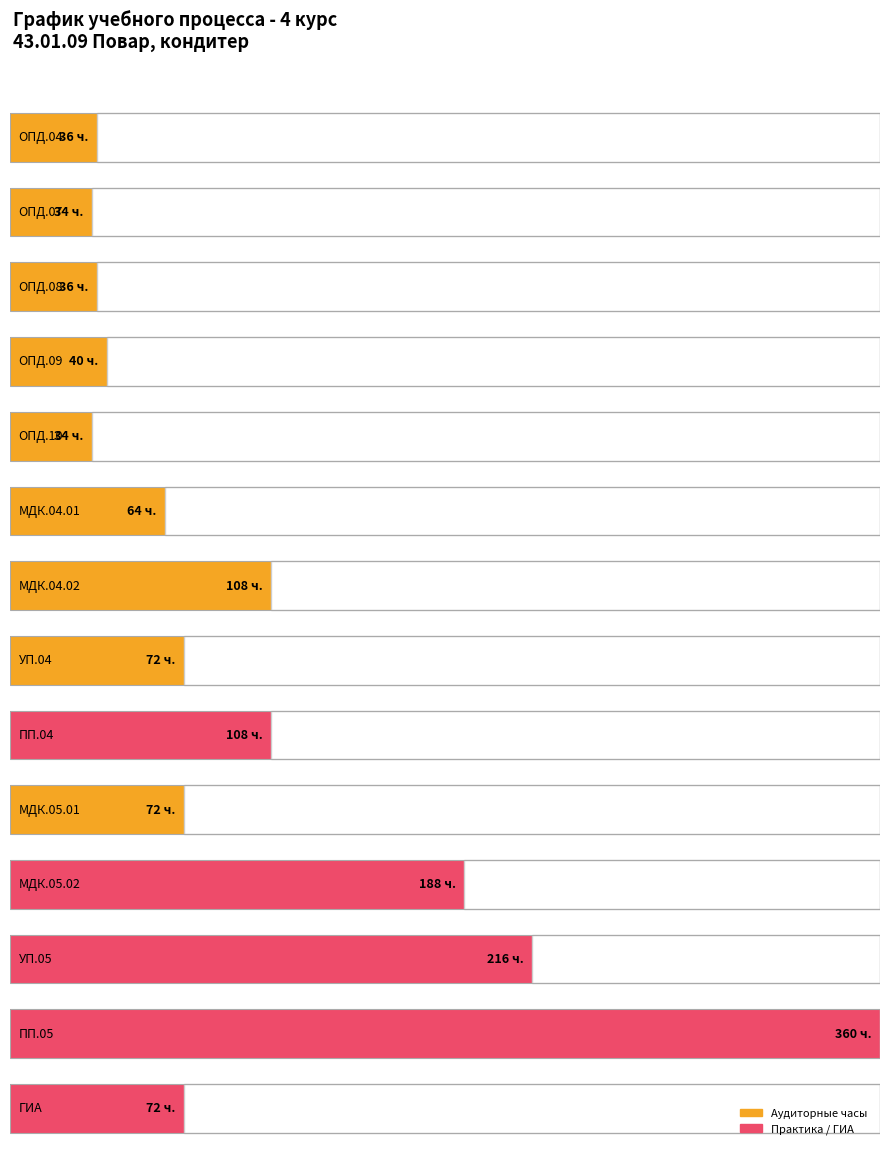

How many bars are there in total?

14